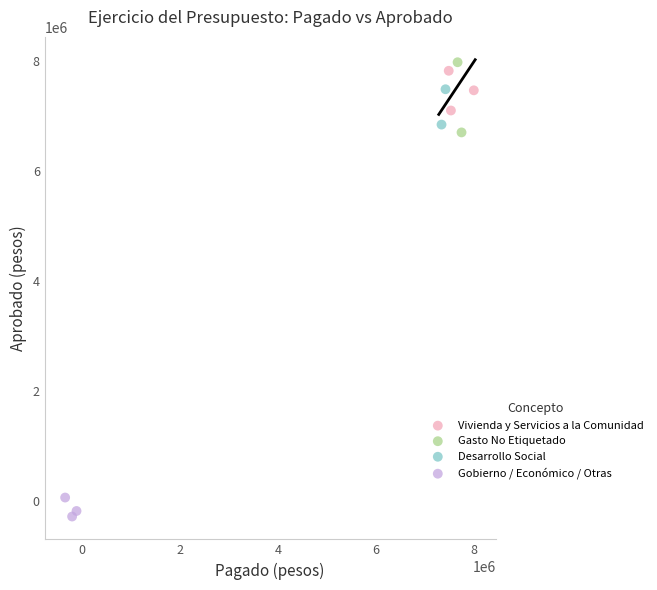

Which series has the widest spread of Y values?

Gasto No Etiquetado